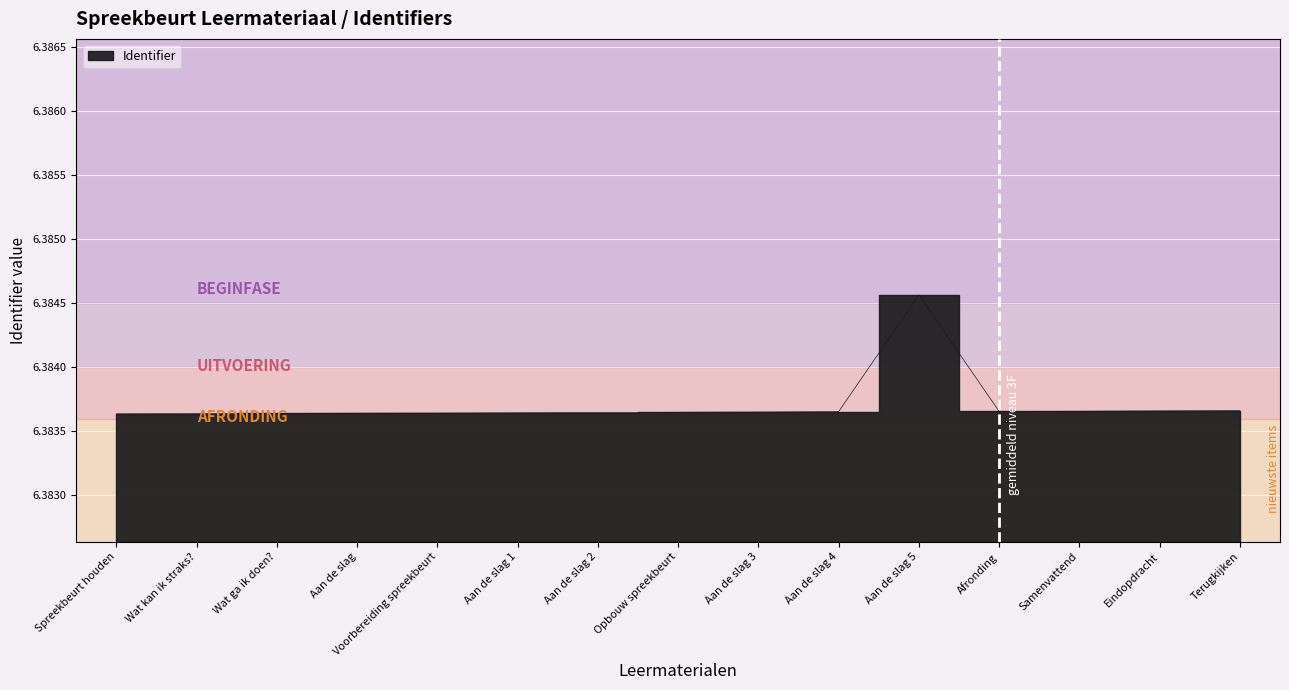

What is the label of the 10th point from the left?

Aan de slag 4